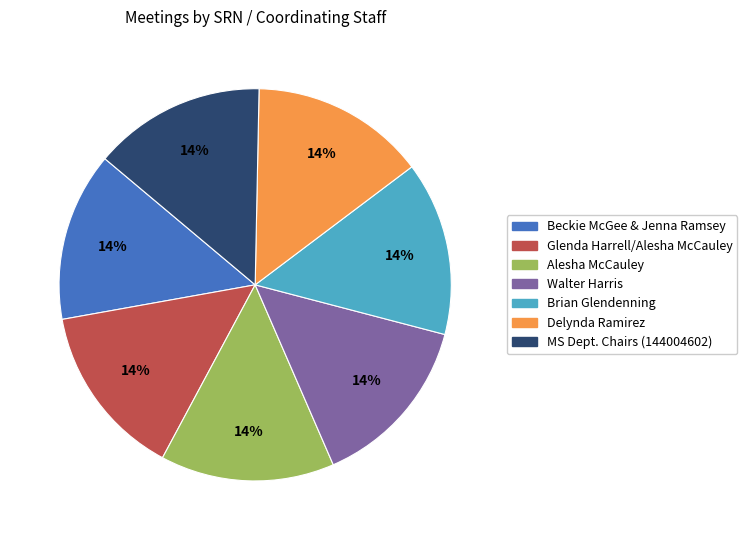

Does Glenda Harrell/Alesha McCauley represent more than half of the total?

No